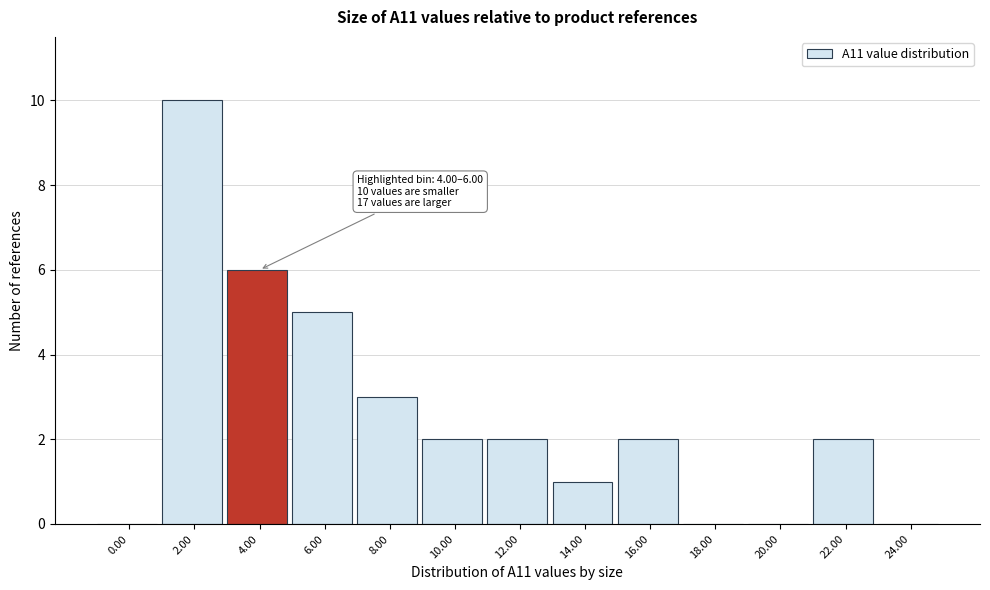

Reading left to right, transcribe all the data shown in this chart.

0.00=0	2.00=10	4.00=6	6.00=5	8.00=3	10.00=2	12.00=2	14.00=1	16.00=2	18.00=0	20.00=0	22.00=2	24.00=0